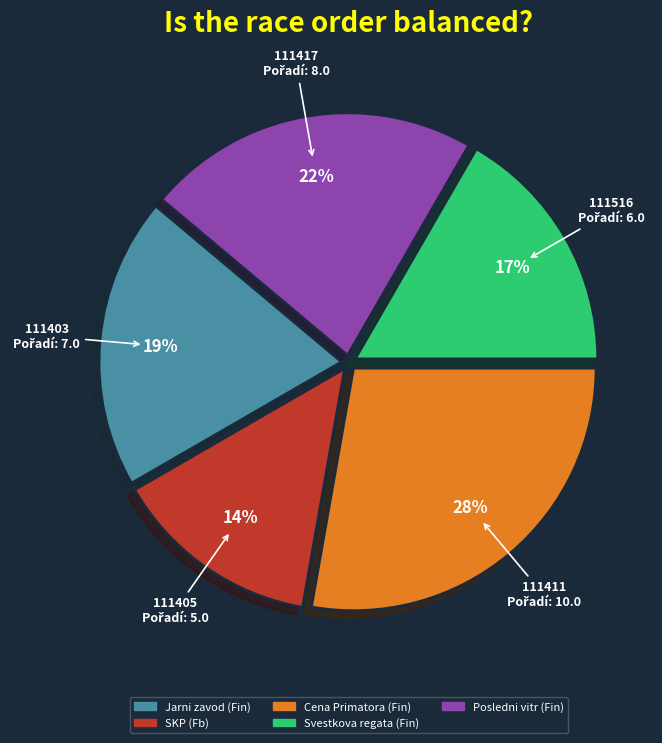

To the nearest percent, what percentage of the pie is Cena Primatora (Fin)?

28%